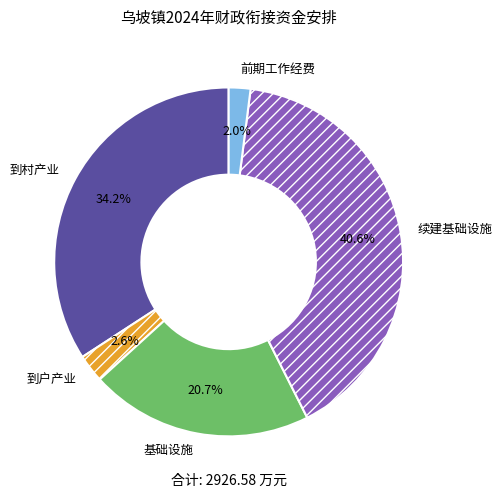

Rank the categories by value from lowest to highest.

前期工作经费, 到户产业, 基础设施, 到村产业, 续建基础设施